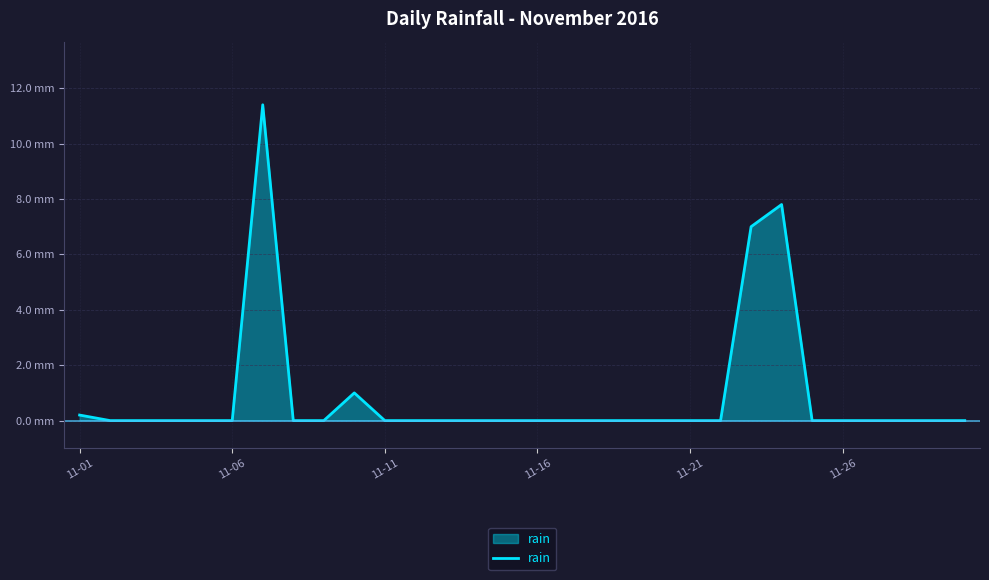

What is the difference between the maximum and second lowest values?

11.4